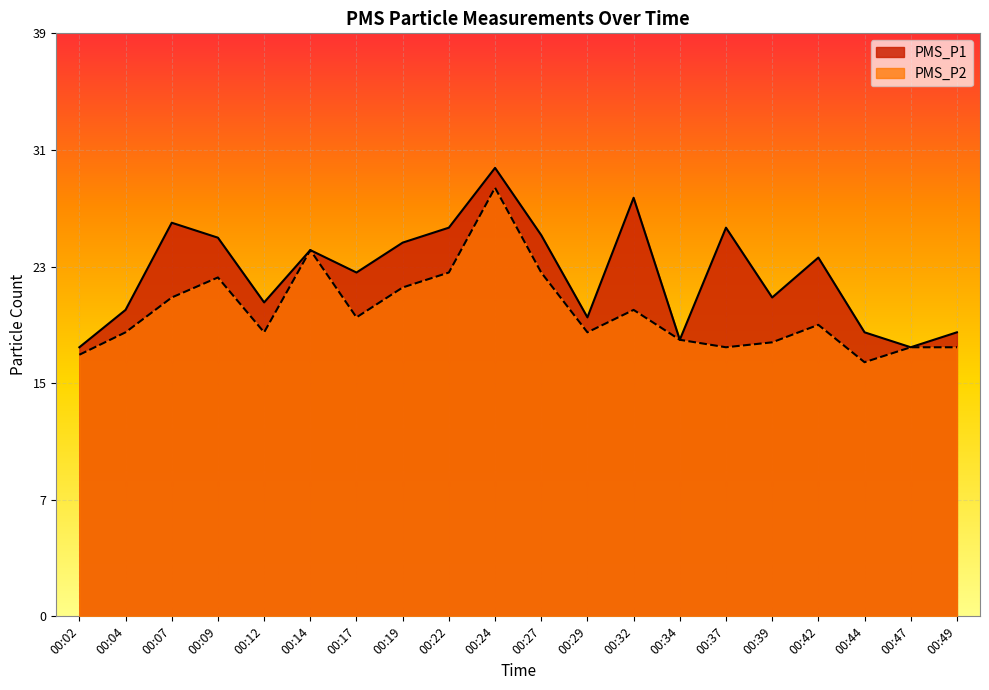

What is the average value of the PMS_P1 series?

22.9